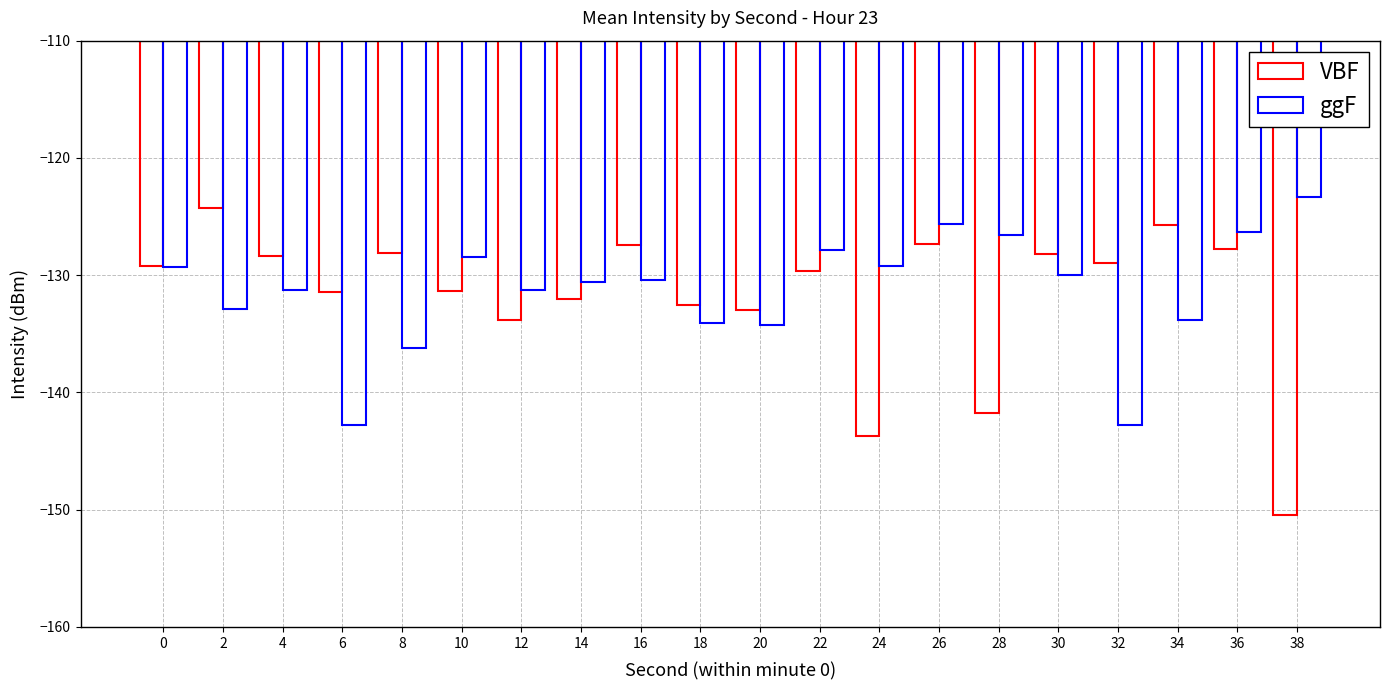

How many bars are there in total?

40